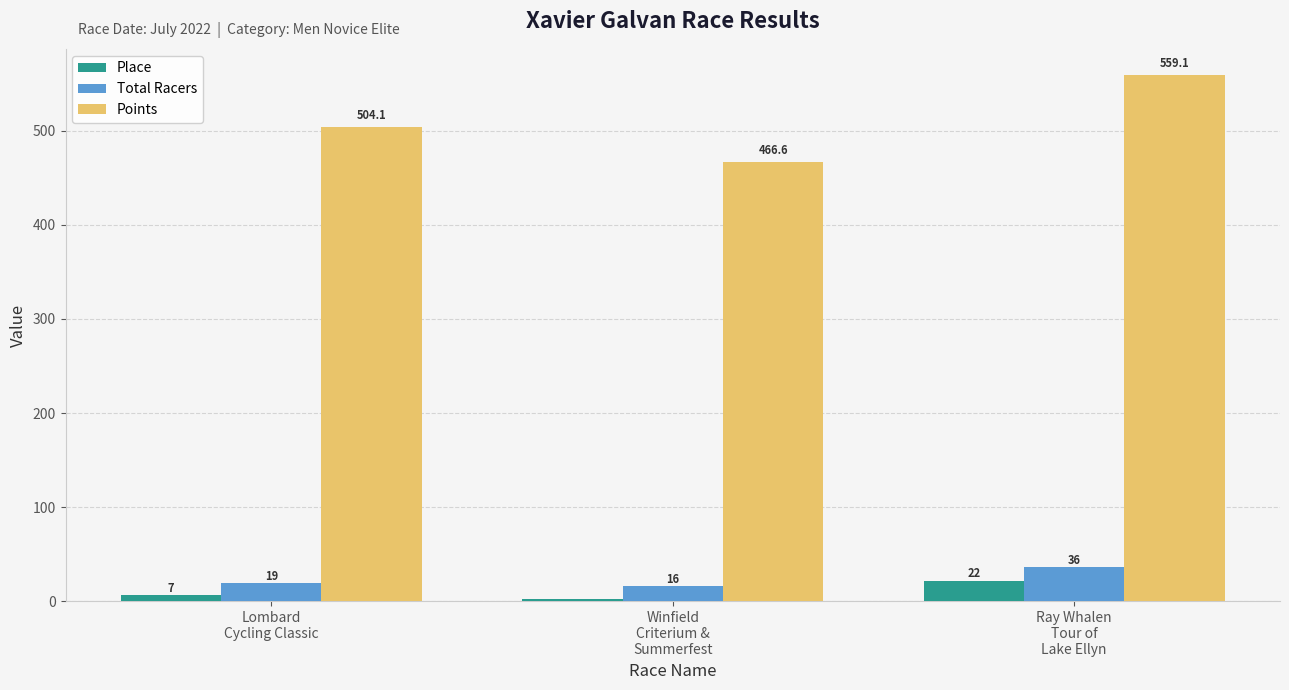

List the series in order of their peak value, highest first.

Points, Total Racers, Place